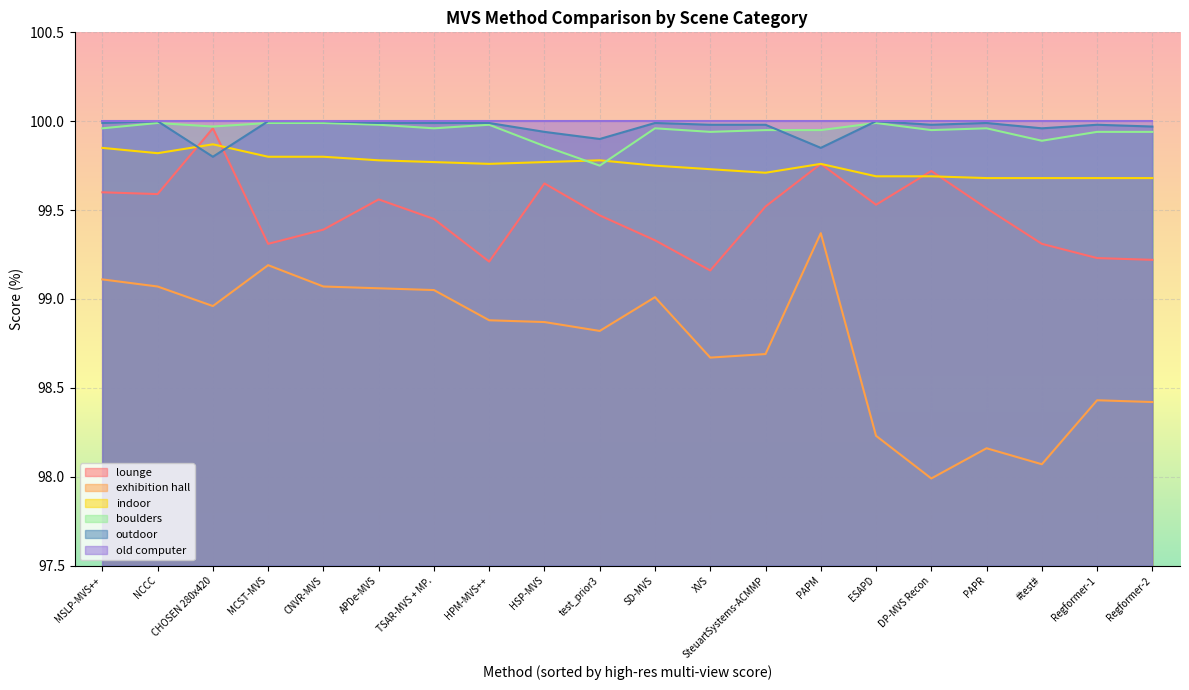

Which has a higher value, CNVR-MVS or NCCC?

NCCC